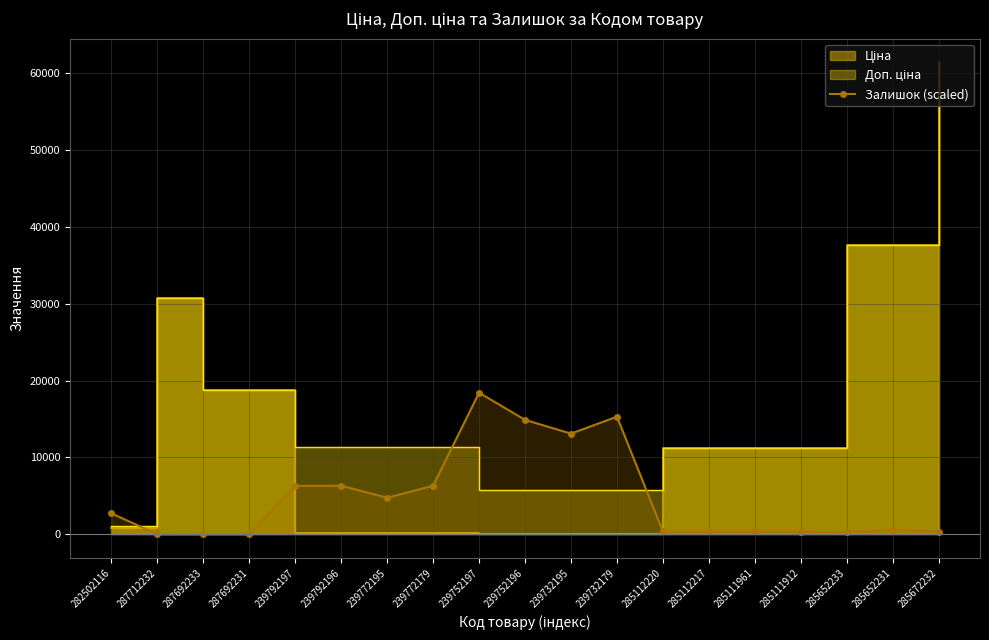

True or false: the data has more than 1 interior local peaks.

True